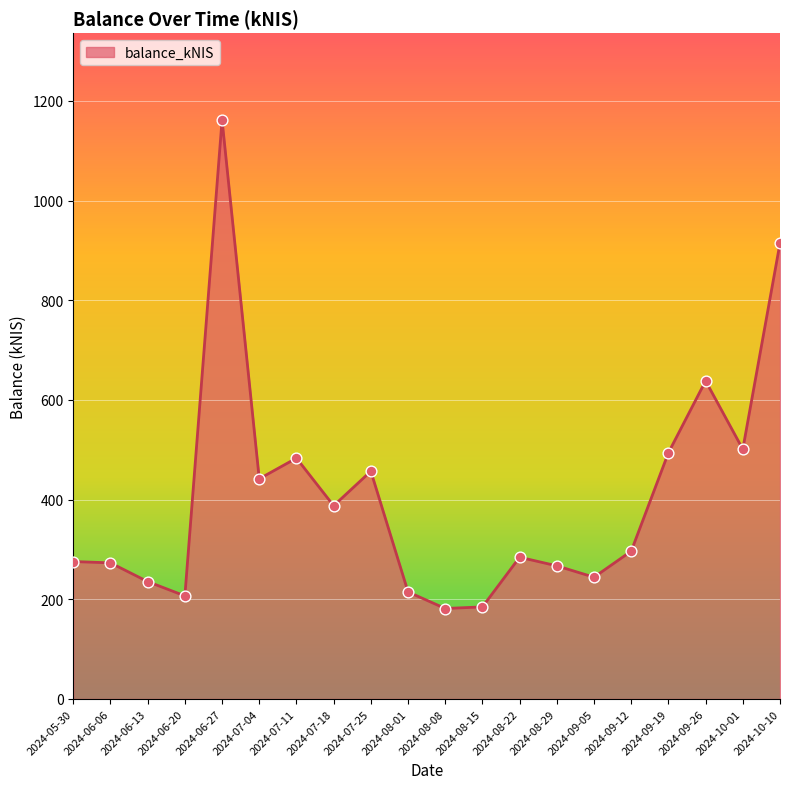

Approximately how many times larger is the value at 2024-06-20 compared to 2024-08-15?

1.1